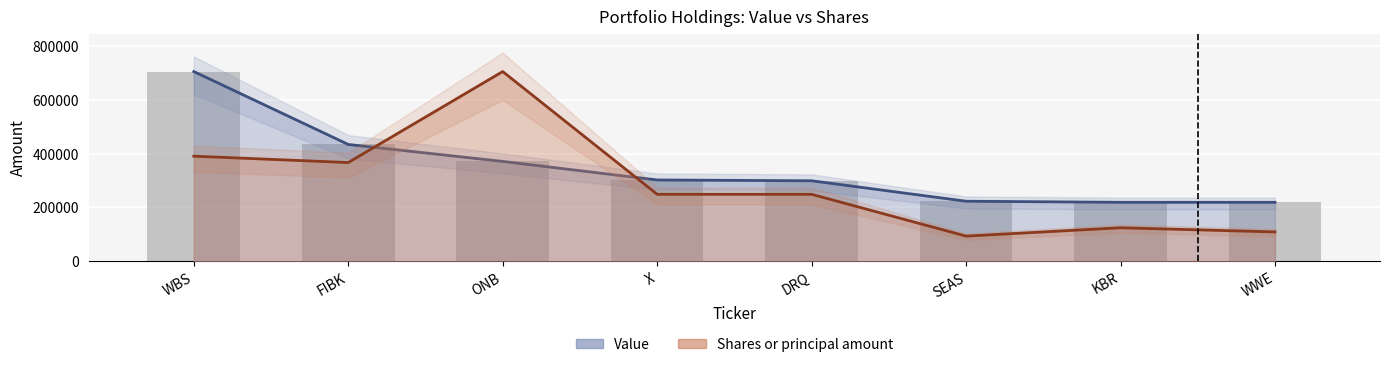

What is the difference between the Shares or principal amount values at WWE and FIBK?

257938.2